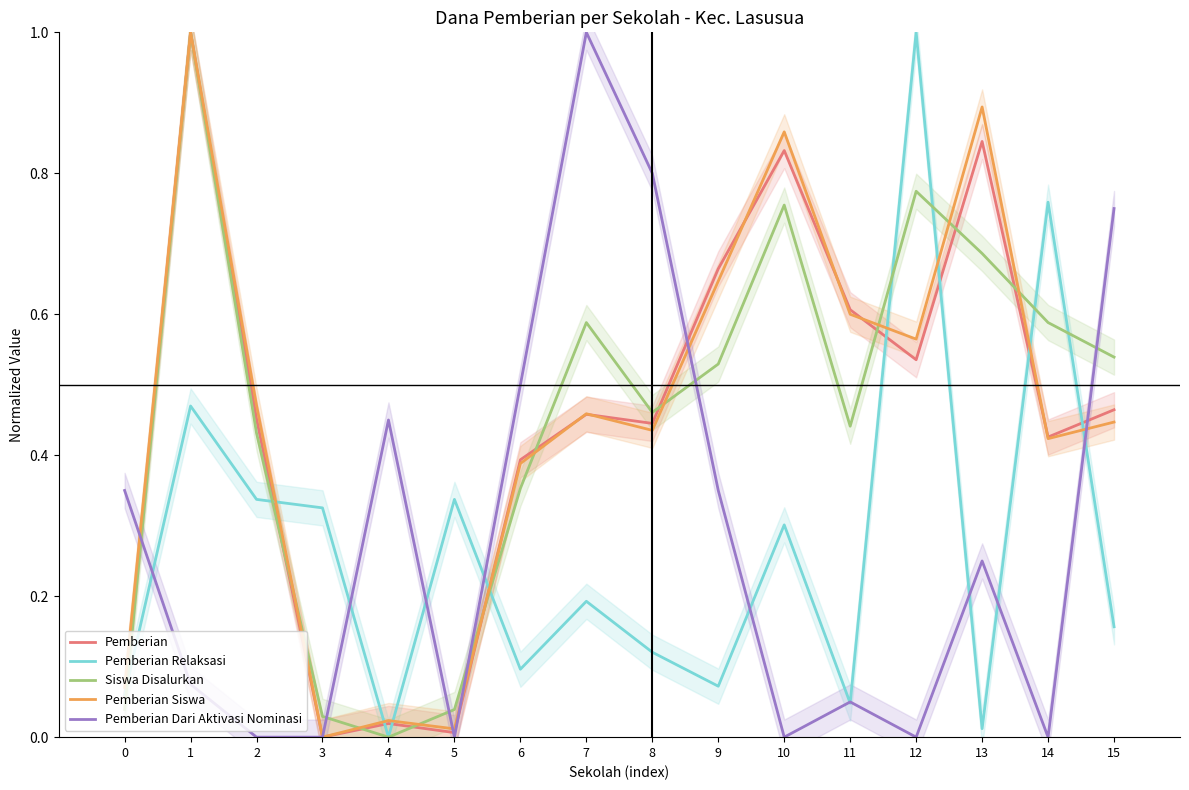

Reading left to right, transcribe all the data shown in this chart.

Pemberian: 0=0.1	1=1.0	2=0.5	3=0.0	4=0.0	5=0.0	6=0.4	7=0.5	8=0.4	9=0.7	10=0.8	11=0.6	12=0.5	13=0.8	14=0.4	15=0.5
Pemberian Relaksasi: 0=0.1	1=0.5	2=0.3	3=0.3	4=0.0	5=0.3	6=0.1	7=0.2	8=0.1	9=0.1	10=0.3	11=0.0	12=1.0	13=0.0	14=0.8	15=0.2
Siswa Disalurkan: 0=0.0	1=1.0	2=0.4	3=0.0	4=0.0	5=0.0	6=0.4	7=0.6	8=0.5	9=0.5	10=0.8	11=0.4	12=0.8	13=0.7	14=0.6	15=0.5
Pemberian Siswa: 0=0.1	1=1.0	2=0.5	3=0.0	4=0.0	5=0.0	6=0.4	7=0.5	8=0.4	9=0.6	10=0.9	11=0.6	12=0.6	13=0.9	14=0.4	15=0.4
Pemberian Dari Aktivasi Nominasi: 0=0.3	1=0.1	2=0.0	3=0.0	4=0.5	5=0.0	6=0.5	7=1.0	8=0.8	9=0.3	10=0.0	11=0.1	12=0.0	13=0.2	14=0.0	15=0.8